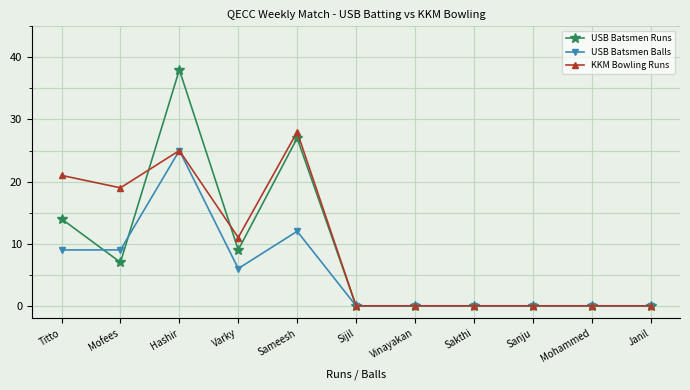

At how many categories does at least one series exceed 29?

1